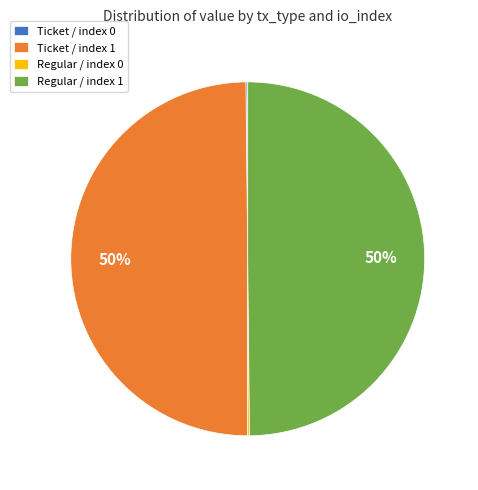

To the nearest percent, what portion does Ticket / index 1 represent?

50%